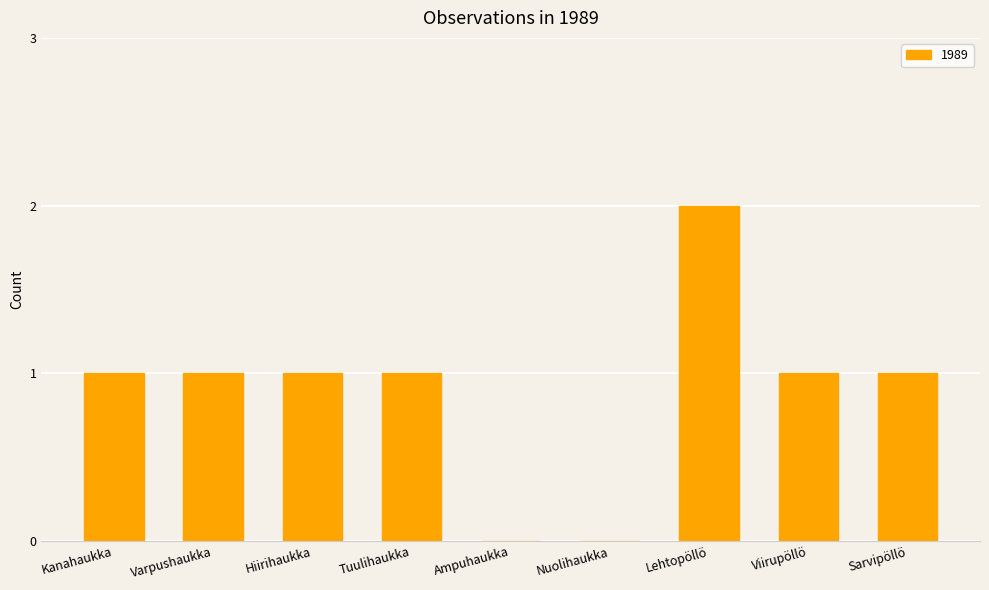

At which category does the chart reach its peak across all series?

Lehtopöllö